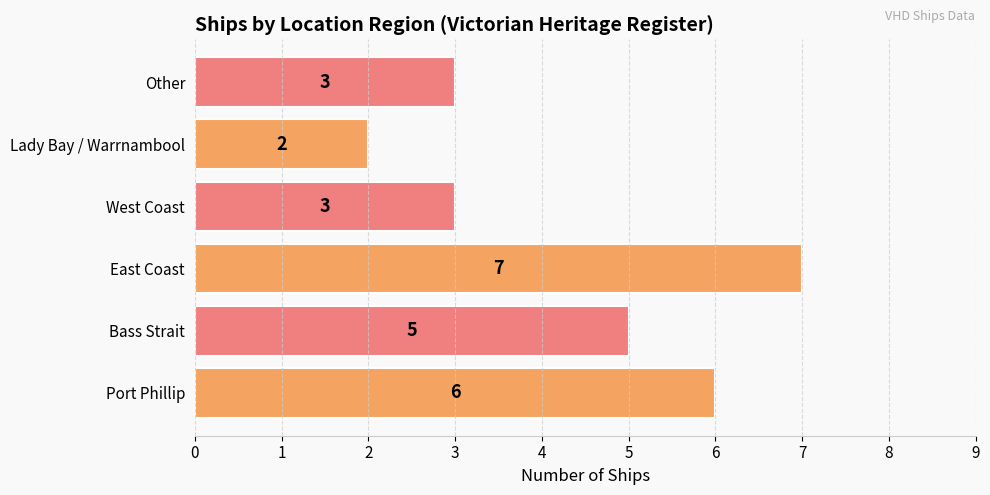

Which category has the highest value across all series?

East Coast